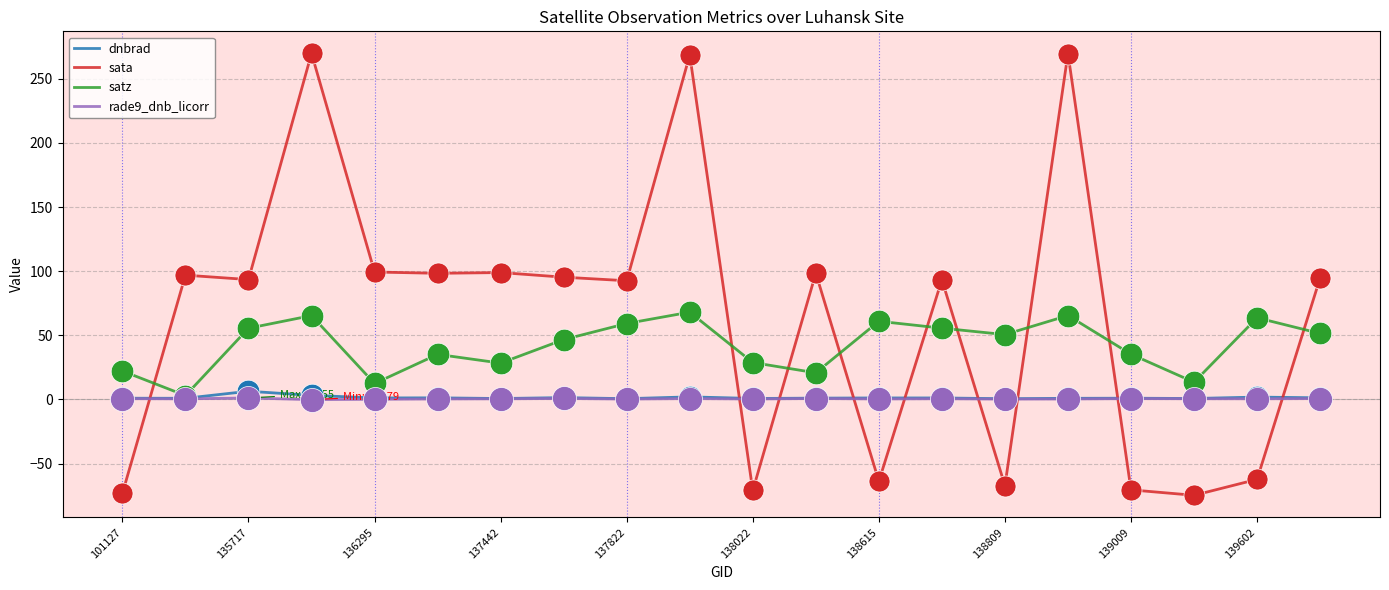

Which series has the largest range (max minus min)?

sata